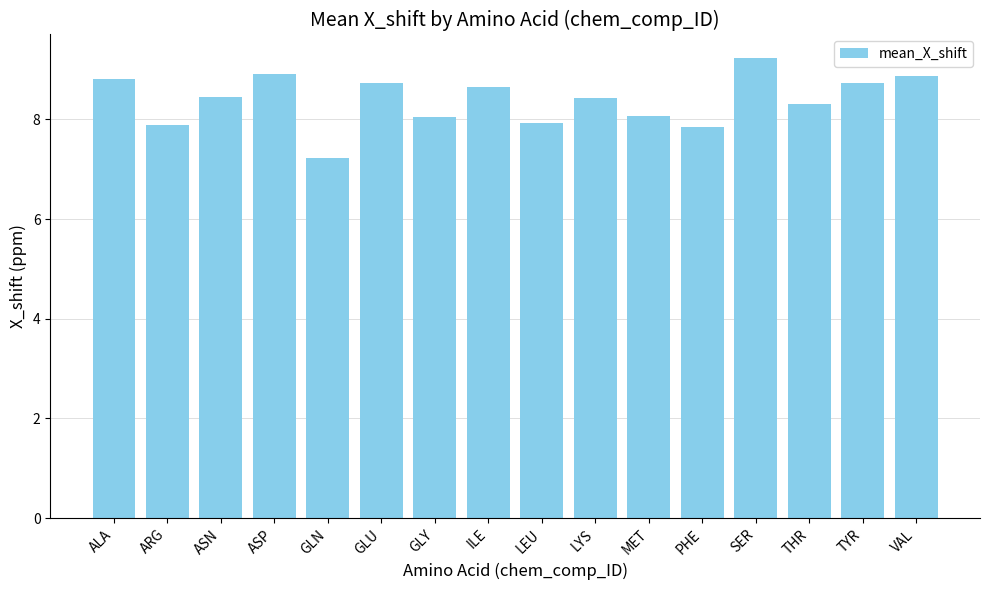

What is the label of the 3rd bar from the right?

THR